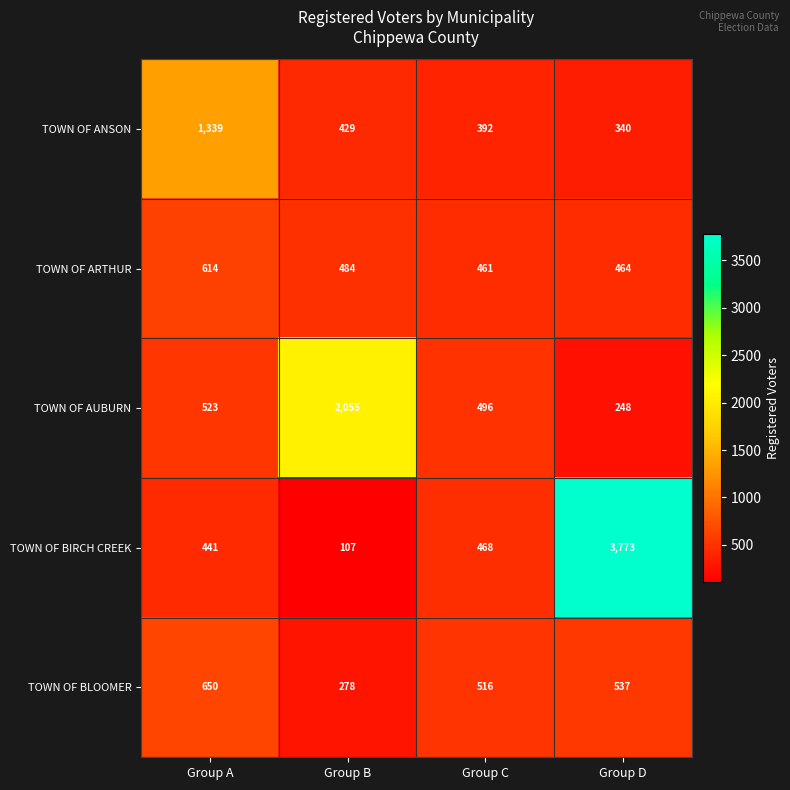

Rank the series by their maximum value, from lowest to highest.

TOWN OF ARTHUR, TOWN OF BLOOMER, TOWN OF ANSON, TOWN OF AUBURN, TOWN OF BIRCH CREEK